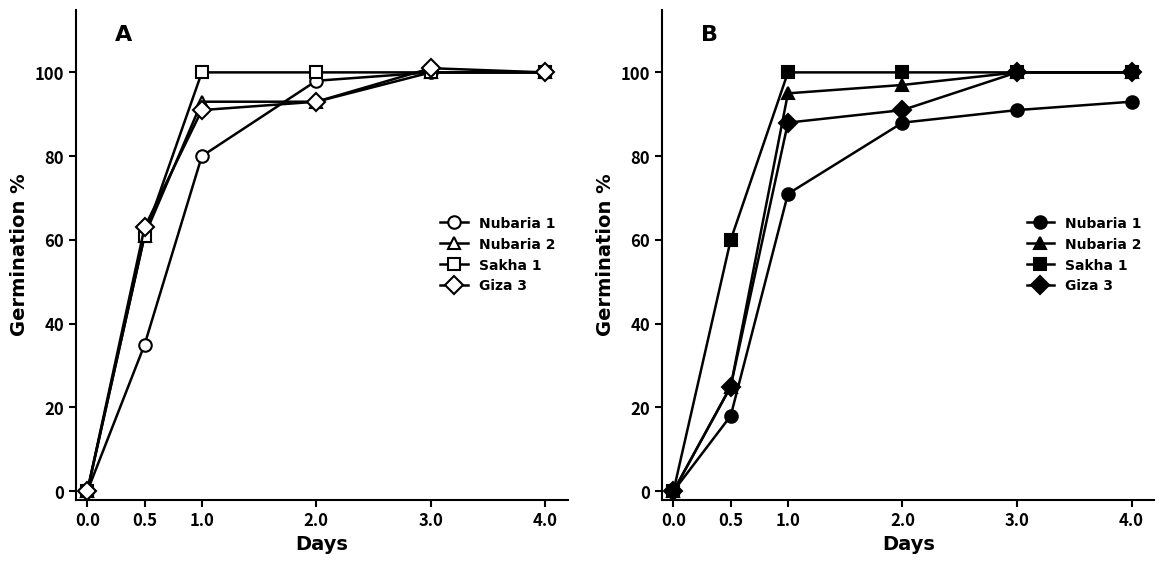

True or false: Nubaria 2 and Nubaria 1 intersect in this chart.

False